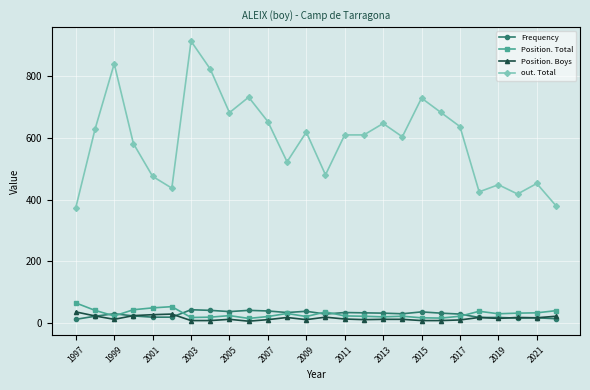

True or false: Position. Total has more than 1 interior local peaks.

True